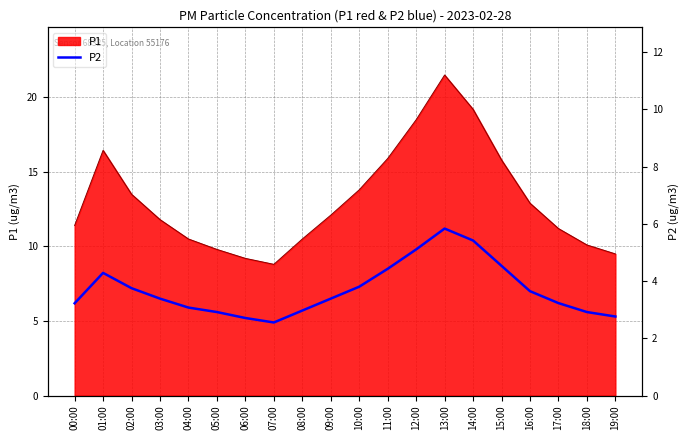

Which category has the highest value across all series?

13:00